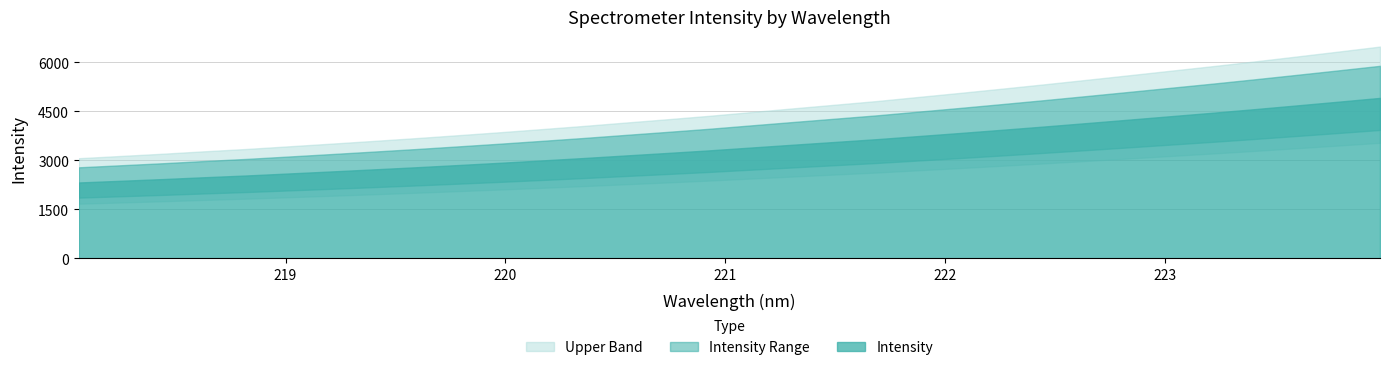

What is the change in value from 220.9264 to 223.2172?

+1150.5